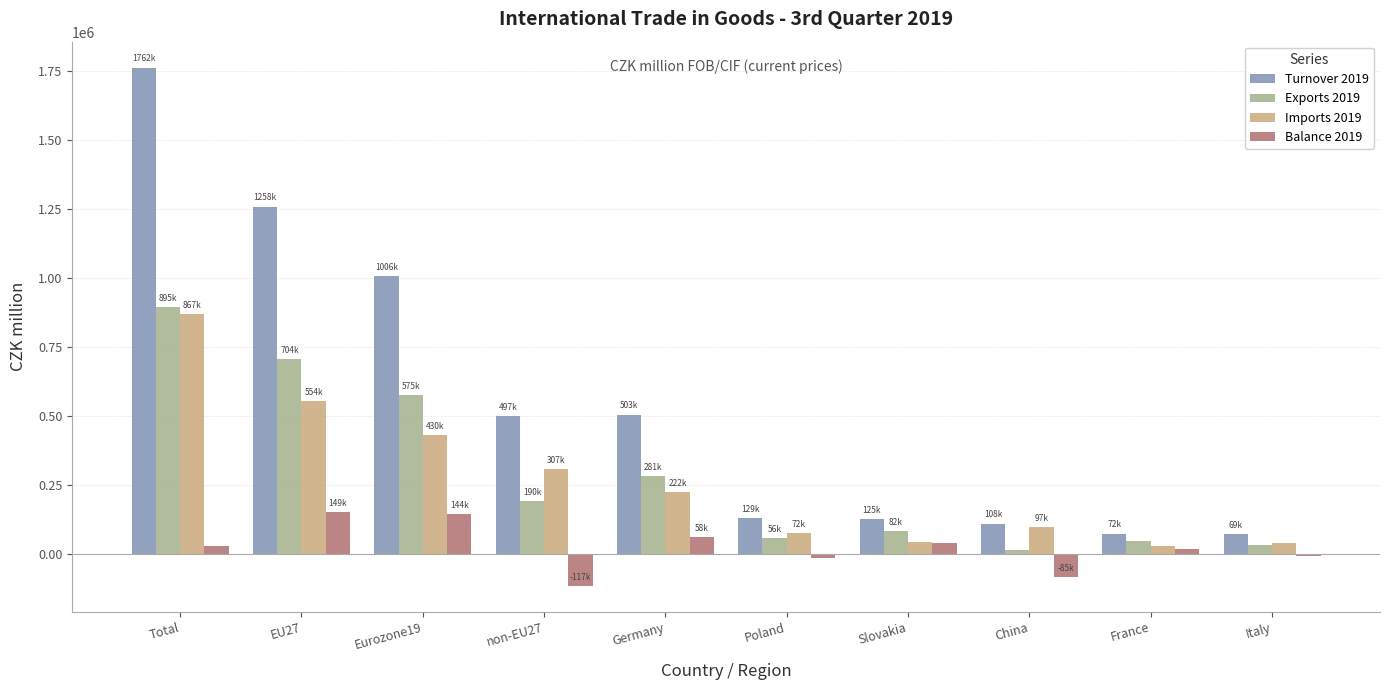

List the series in order of their peak value, highest first.

Turnover 2019, Exports 2019, Imports 2019, Balance 2019